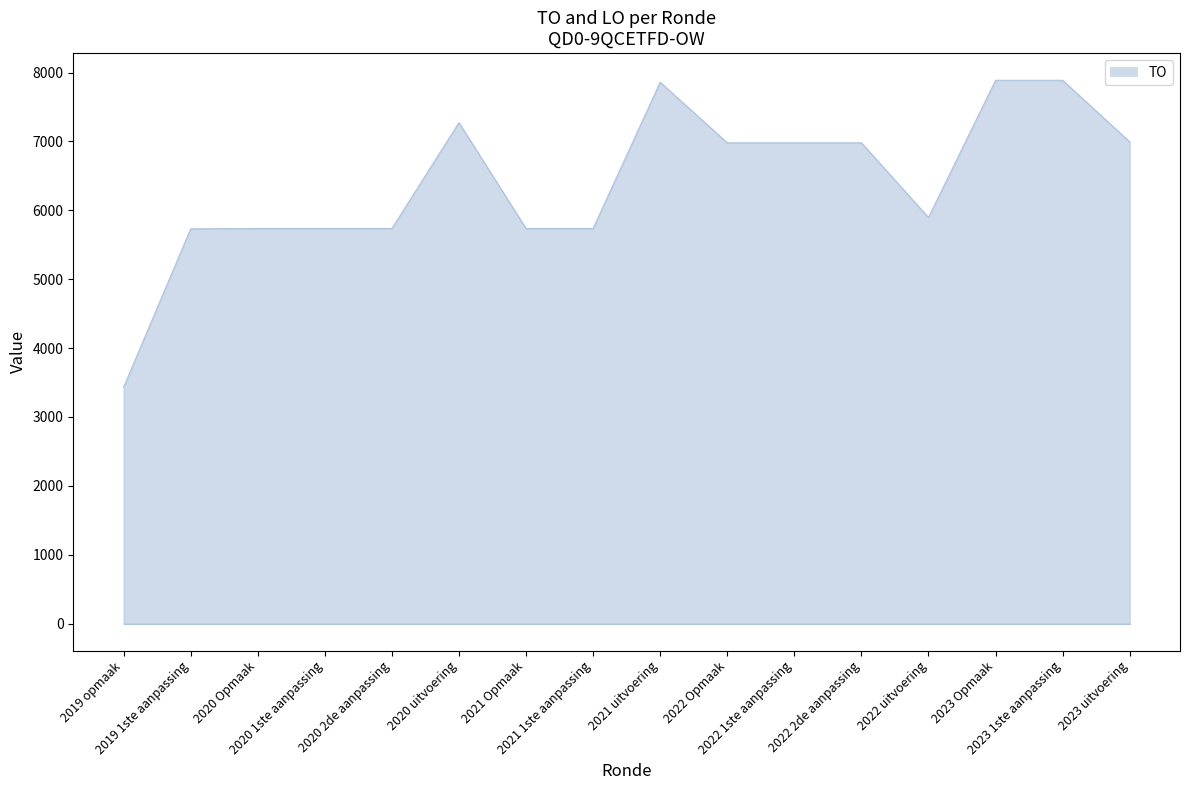

Is it true that the value at 2023 uitvoering is 6993?

True